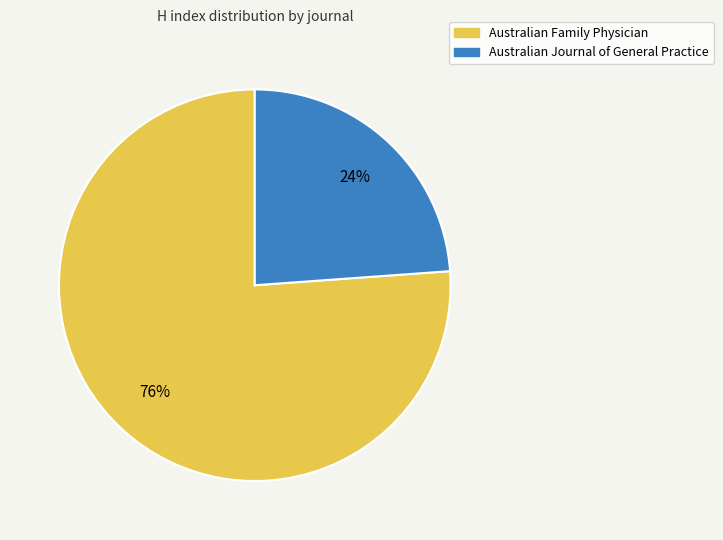

What is the ratio of the value at Australian Journal of General Practice to the value at Australian Family Physician?

0.3